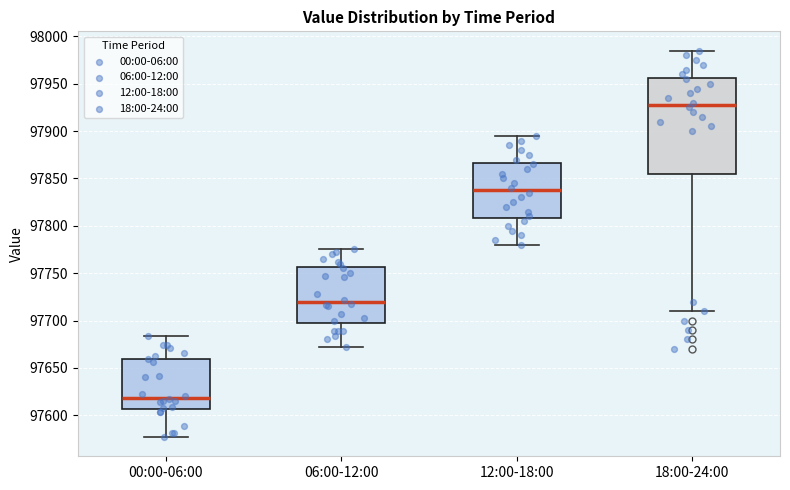

Which box's median line is the highest?

18:00-24:00